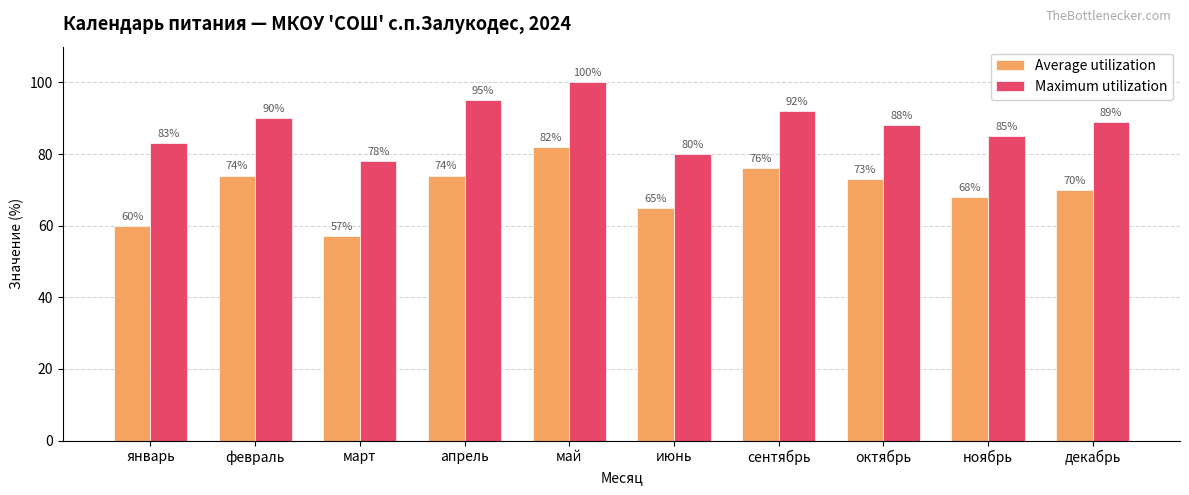

Rank the series by their average value, from lowest to highest.

Average utilization, Maximum utilization